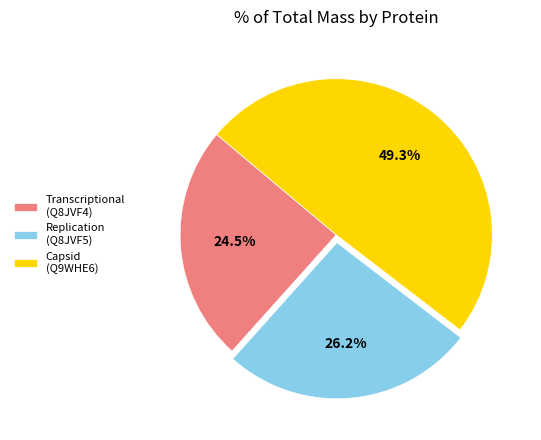

What percentage is NOT represented by Capsid (Q9WHE6)?

50.7%